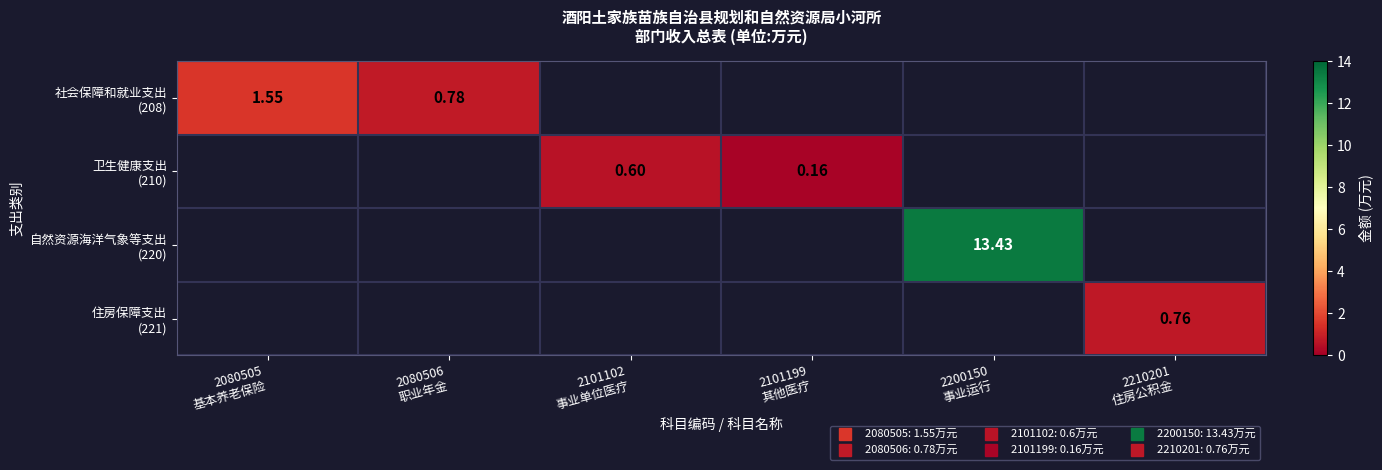

How many values in 自然资源海洋气象等支出 (220) are above zero?

1